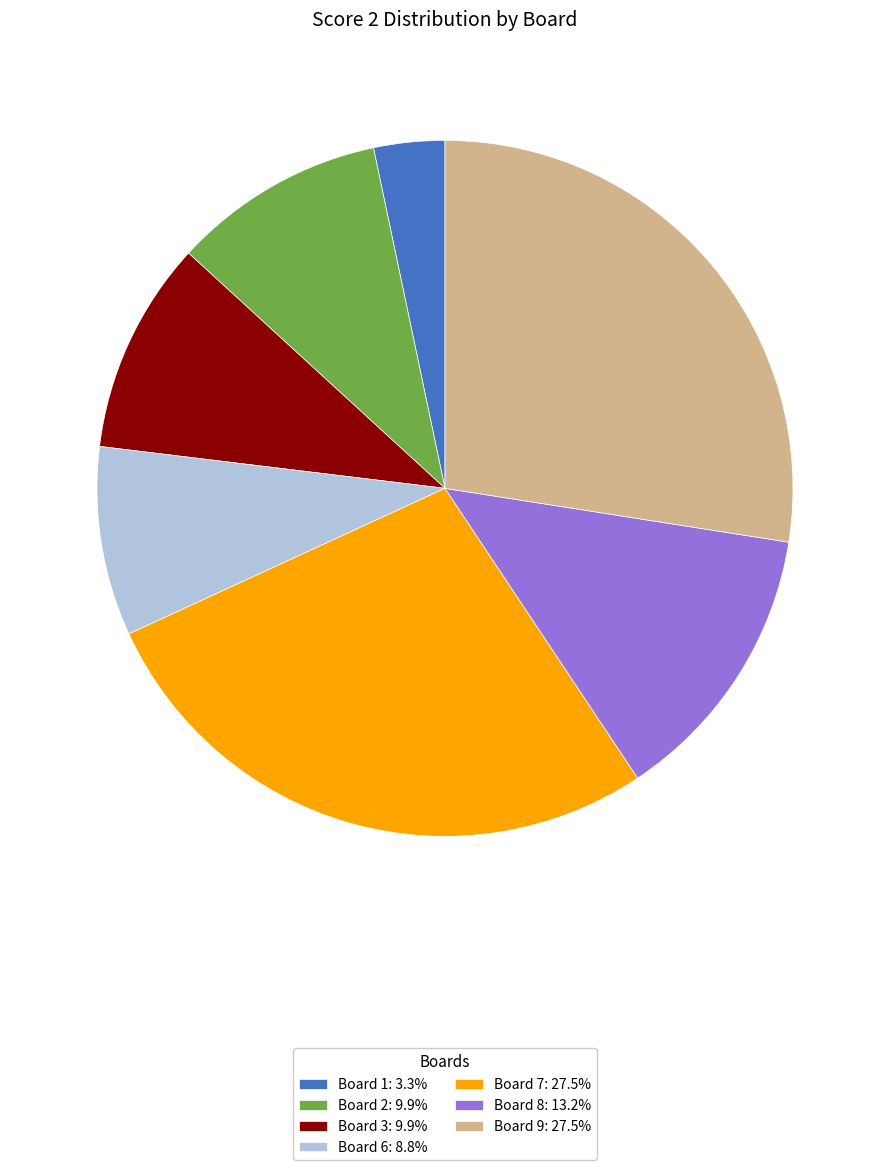

Is there any slice that represents more than half of the pie?

No